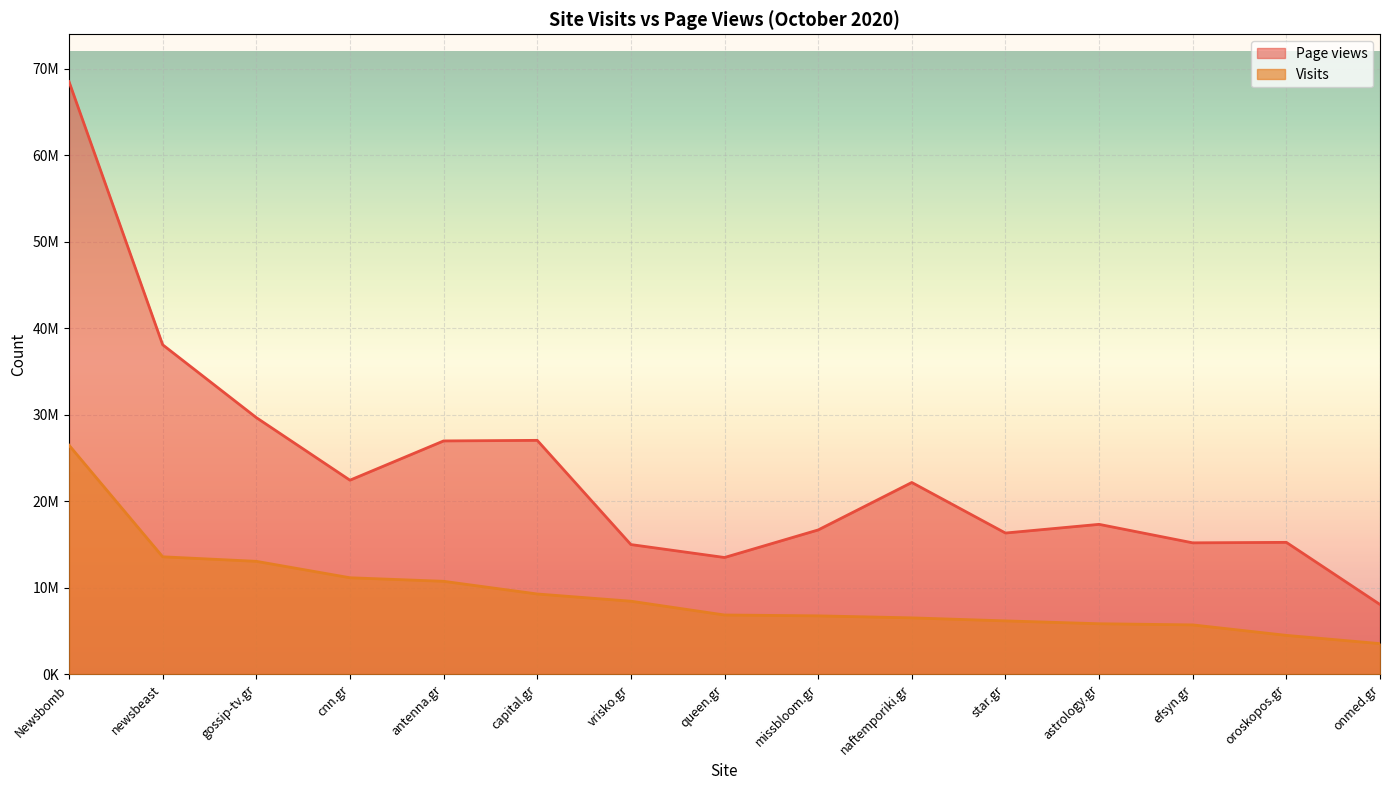

Reading left to right, what are all the values shown in this chart?

Visits: Newsbomb=26461799	newsbeast=13561012	gossip-tv.gr=13037463	cnn.gr=11139108	antenna.gr=10728519	capital.gr=9262354	vrisko.gr=8427227	queen.gr=6832804	missbloom.gr=6733208	naftemporiki.gr=6501396	star.gr=6152636	astrology.gr=5821812	efsyn.gr=5687826	oroskopos.gr=4476813	onmed.gr=3522718
Page views: Newsbomb=68490286	newsbeast=38073850	gossip-tv.gr=29654014	cnn.gr=22418409	antenna.gr=26956576	capital.gr=27024098	vrisko.gr=14975997	queen.gr=13480572	missbloom.gr=16665716	naftemporiki.gr=22152827	star.gr=16309663	astrology.gr=17313044	efsyn.gr=15175557	oroskopos.gr=15230196	onmed.gr=8045905